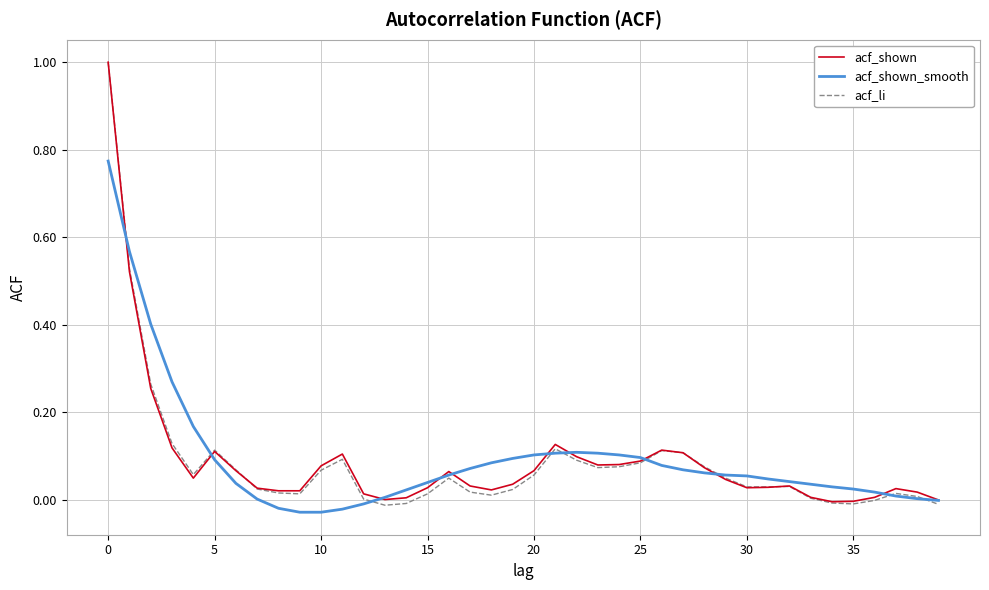

What is the maximum value shown in the chart?

1.0